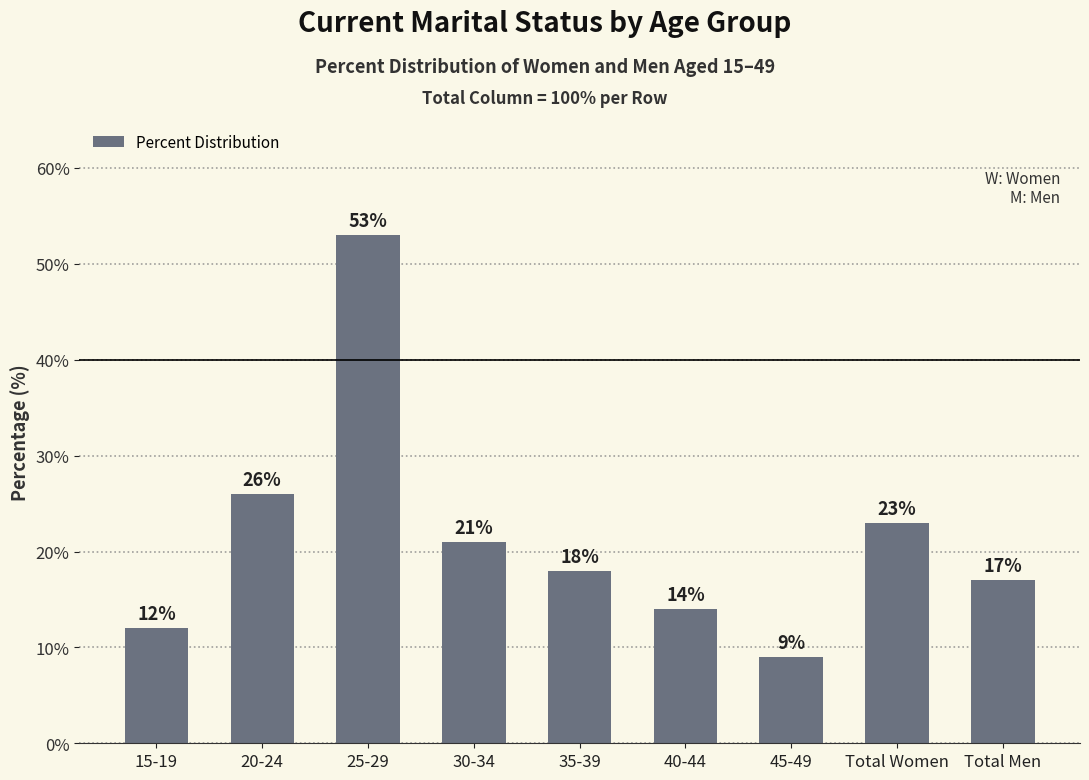

What is the value of the 3rd bar from the left?

53